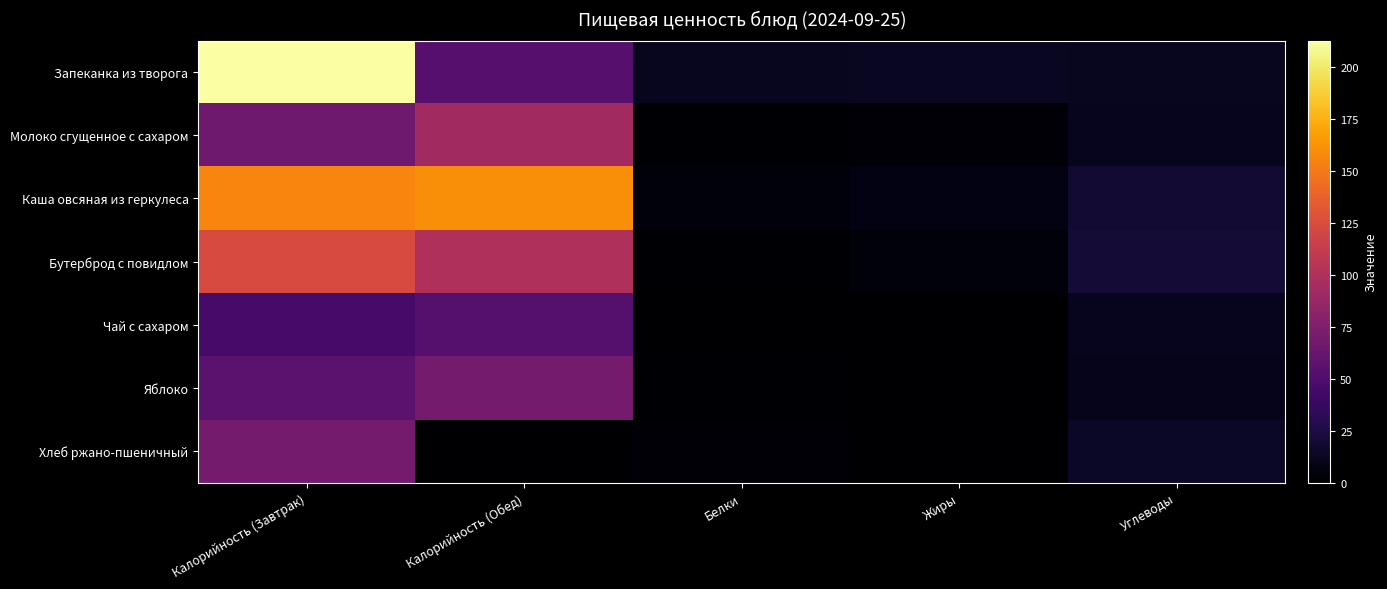

Between Калорийность (Завтрак) and Углеводы, which series saw the biggest shift?

Запеканка из творога